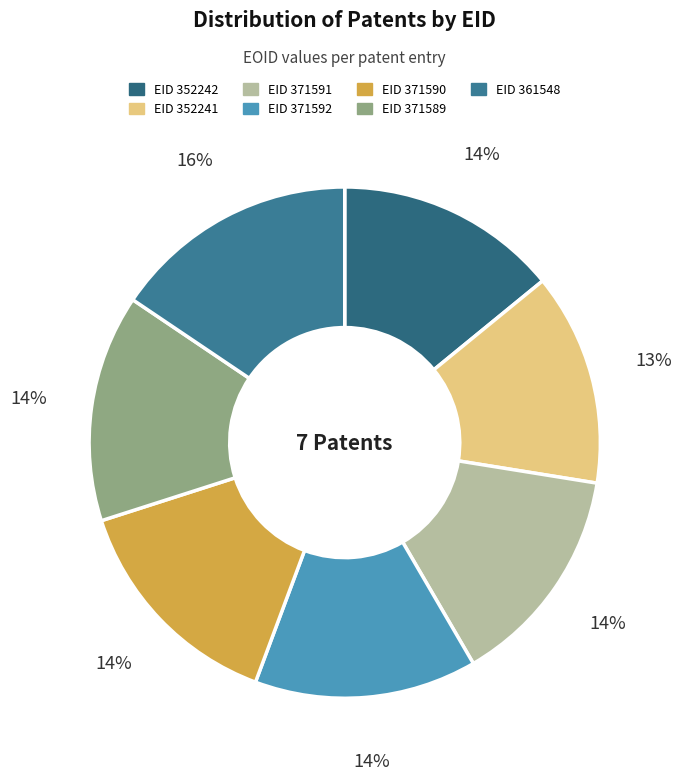

What is the smallest slice in the pie chart?

352241